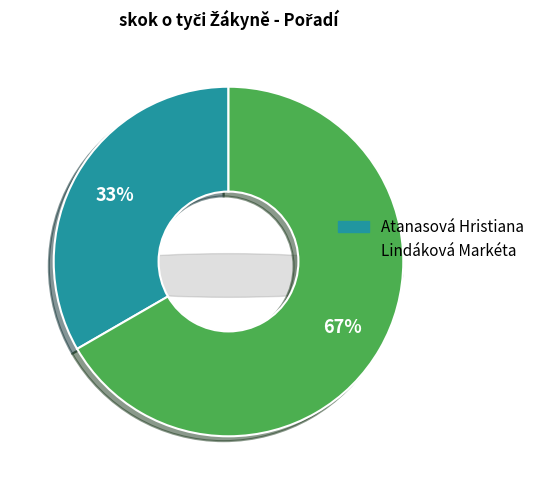

The Atanasová Hristiana slice represents 22% of the pie. True or false?

False